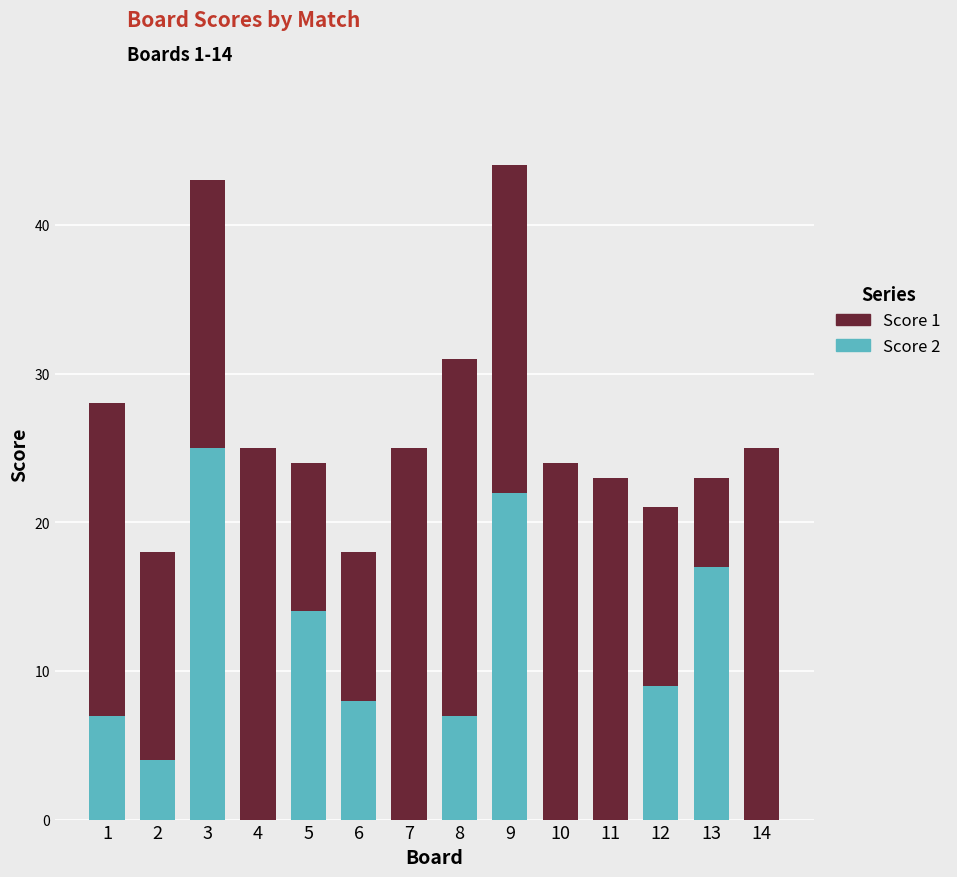

What is the total value across all series at 1?

28